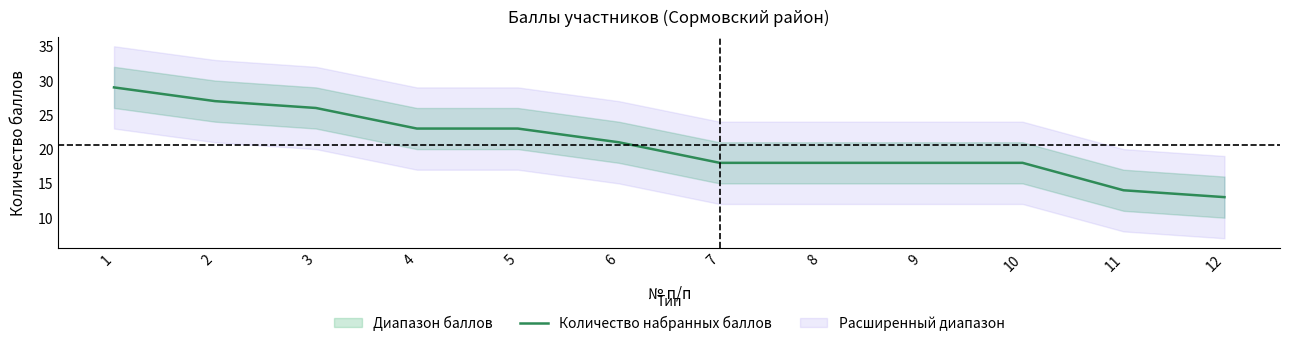

Does the chart display data point markers on the line(s)?

No